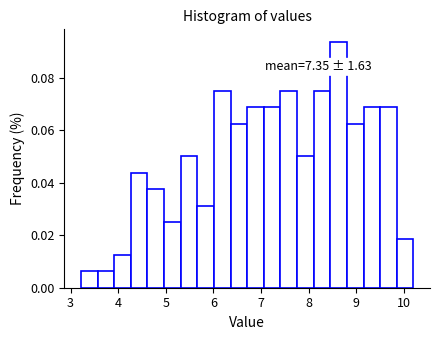

Around what value on the x-axis is the tallest bar? Give the approximate position of its centre, as read against the axis.

8.6